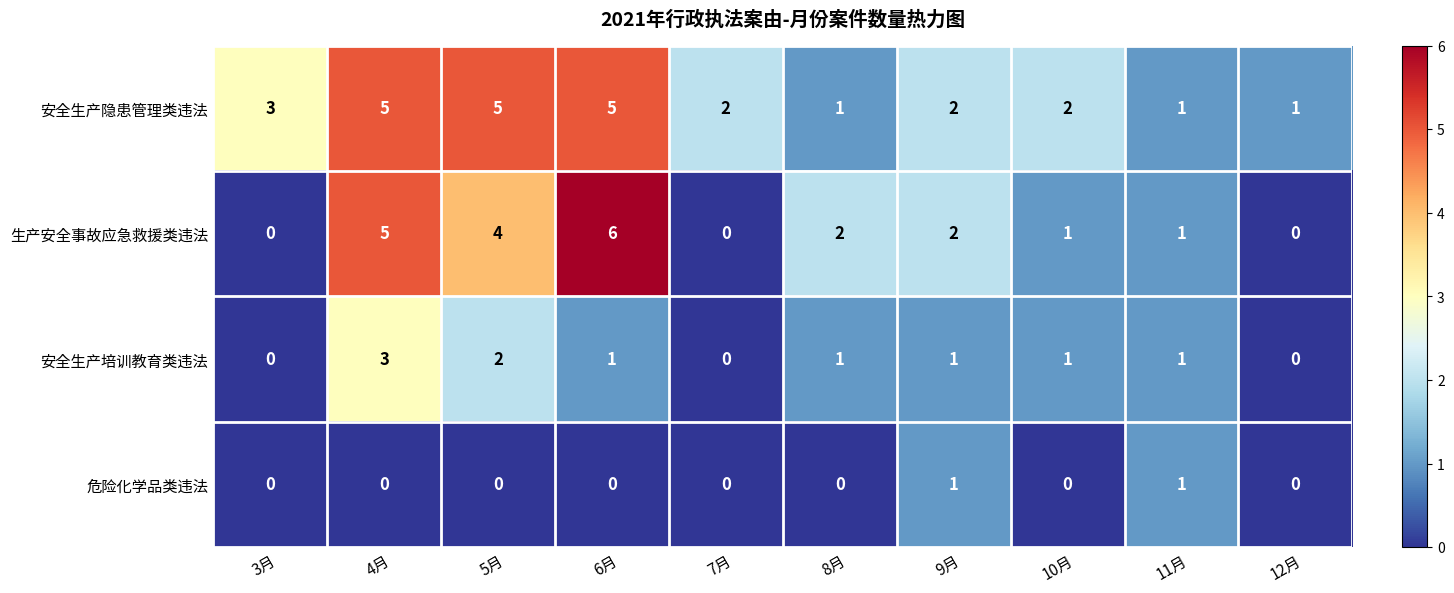

At which label does 安全生产培训教育类违法 first exceed 1?

4月